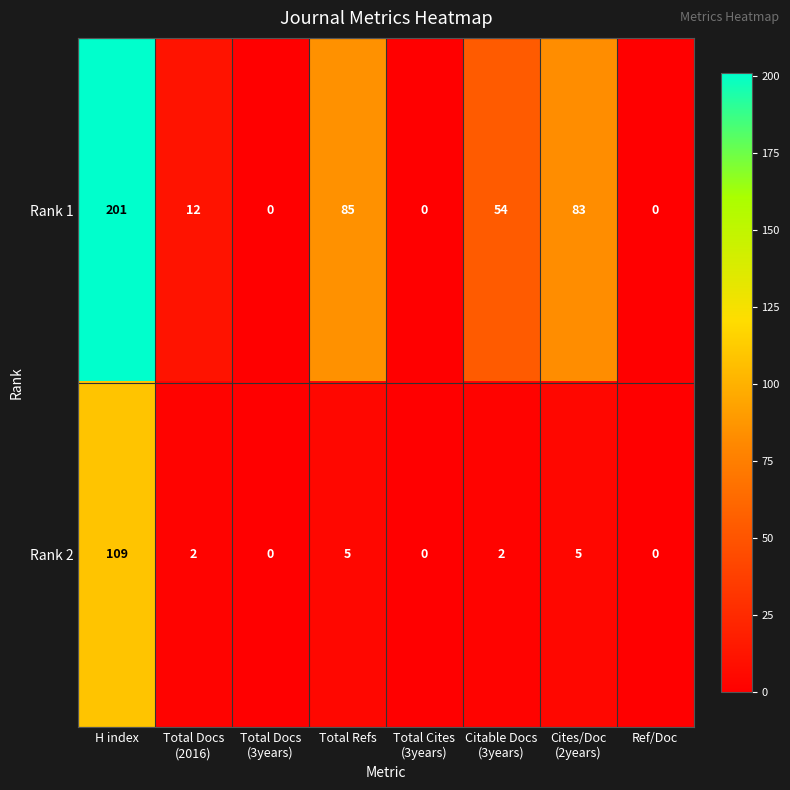

Which series has the largest total across all categories?

Rank 1